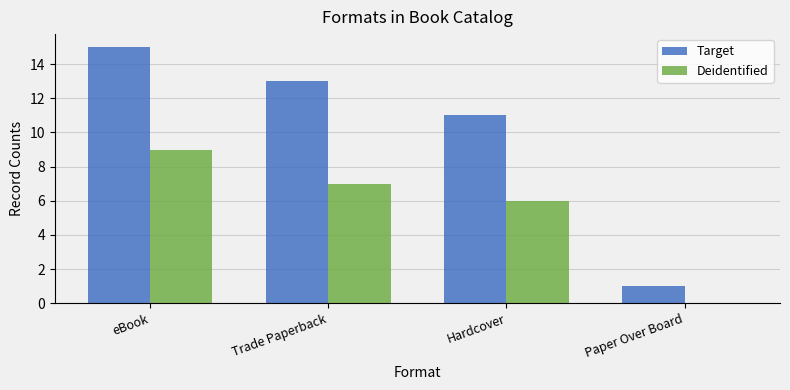

The value of Deidentified at Paper Over Board is -6. True or false?

False